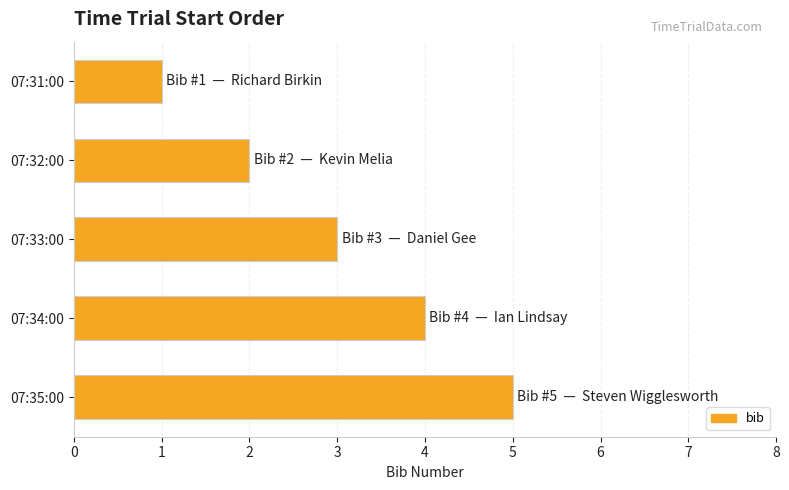

What is the label of the 4th bar from the top?

07:34:00